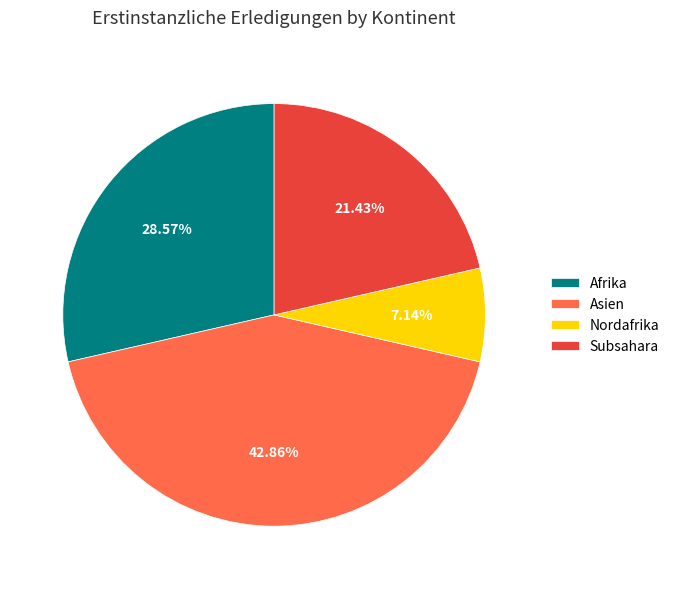

Which has a higher value, Nordafrika or Subsahara?

Subsahara